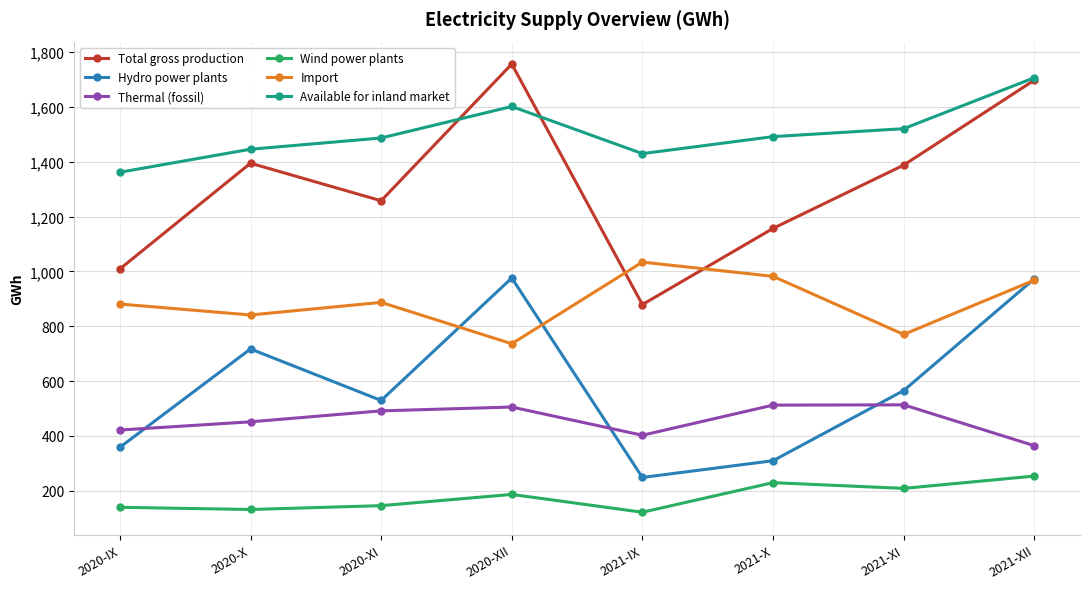

Which series has the largest total across all categories?

Available for inland market